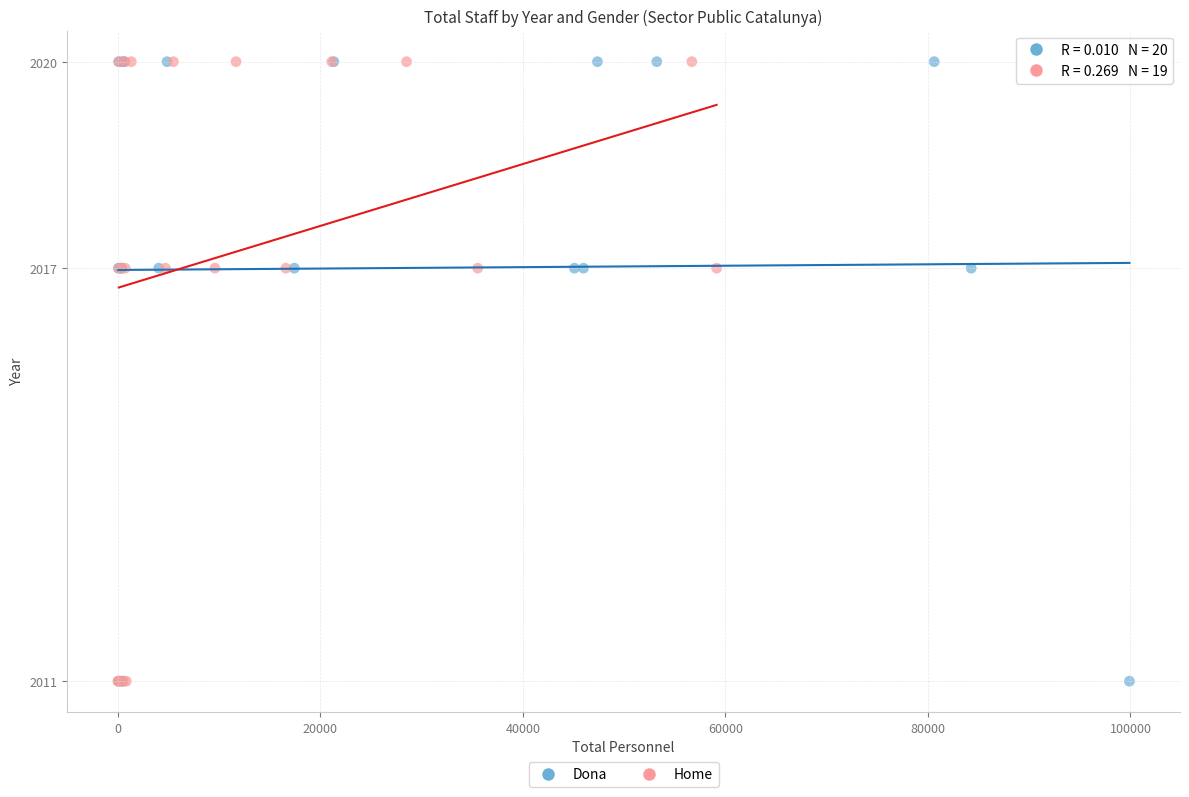

What are all the series names shown in the legend?

Dona, Home